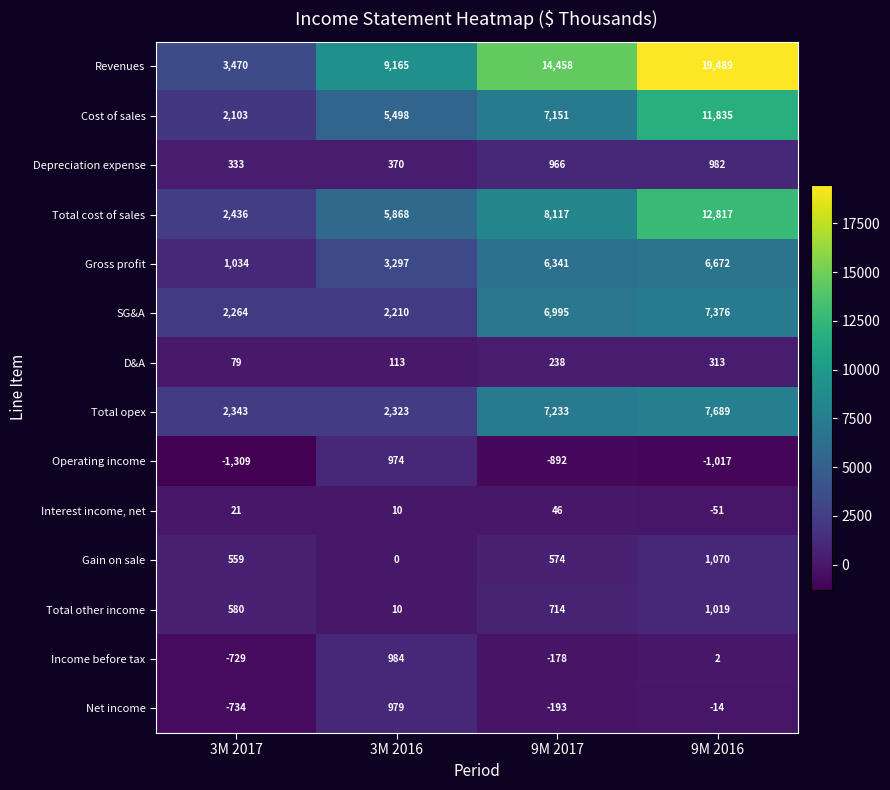

The Gain on sale series shows 470 at 9M 2016. True or false?

False